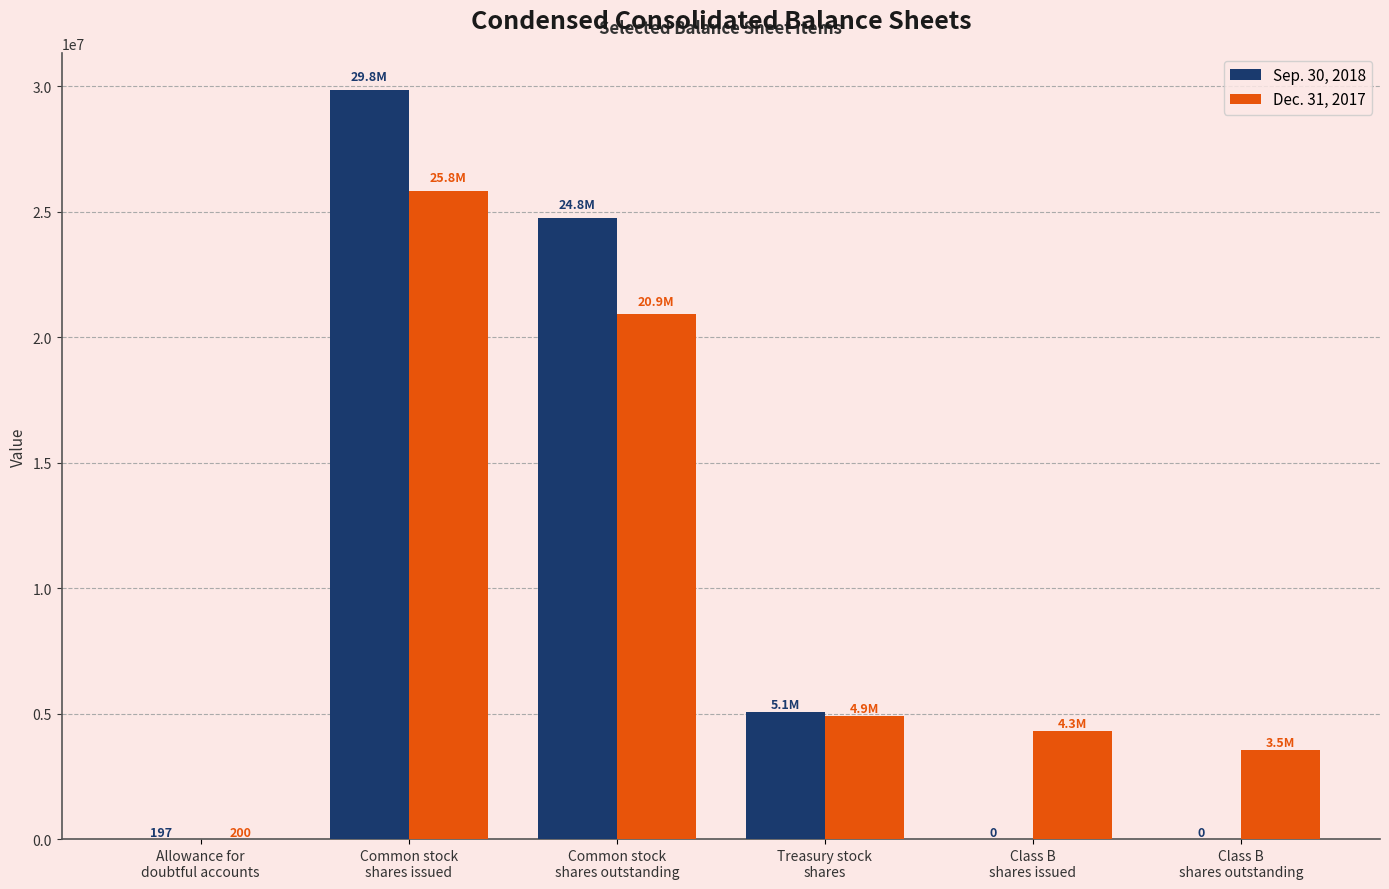

What is the maximum value shown in the chart?

29830307